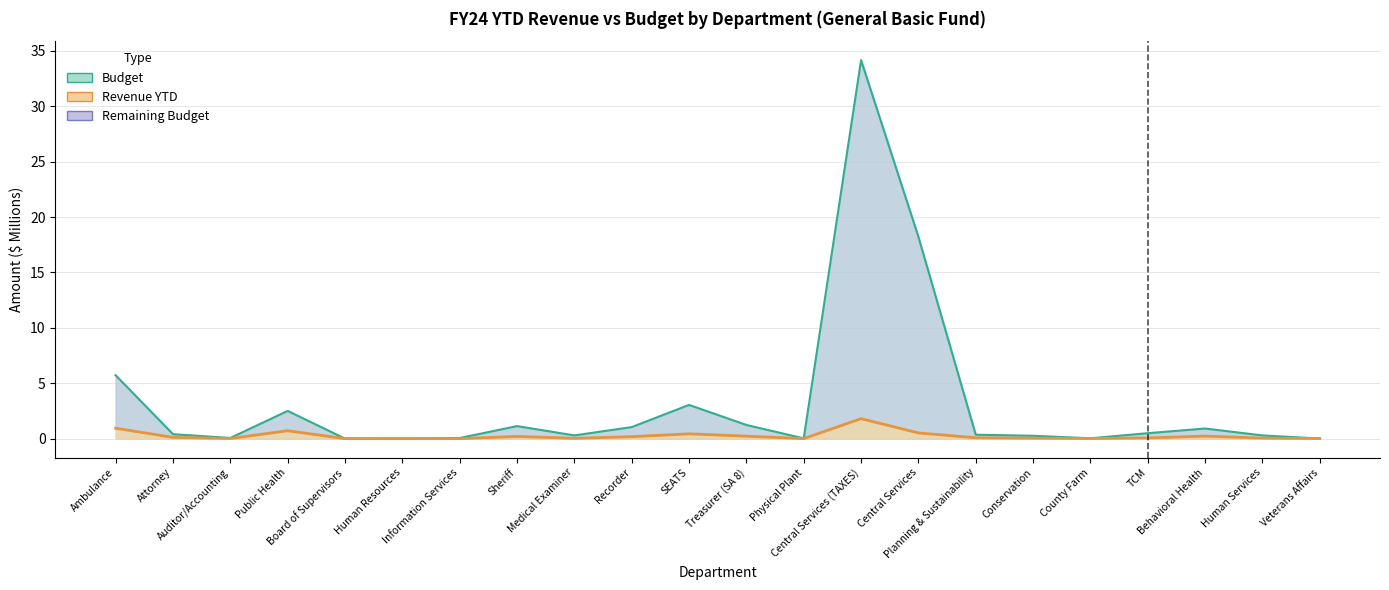

At which category is the sum across all series the highest?

Central Services (TAXES)